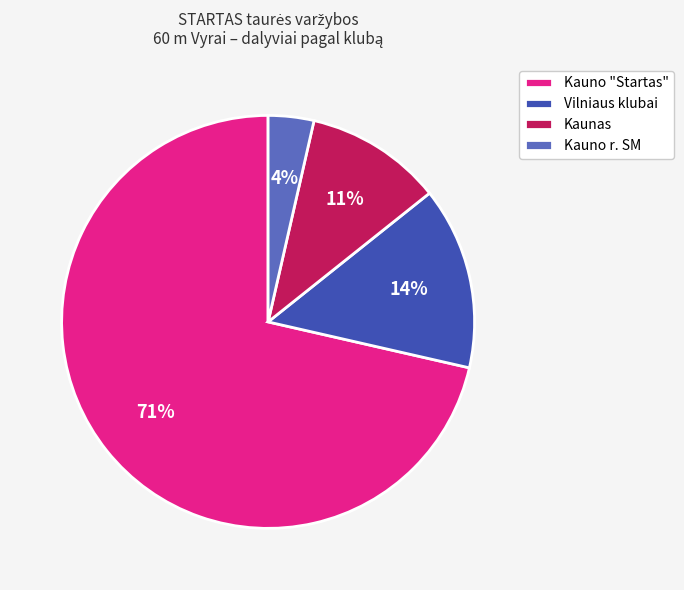

To the nearest percent, what percentage of the pie is Vilniaus klubai?

14%